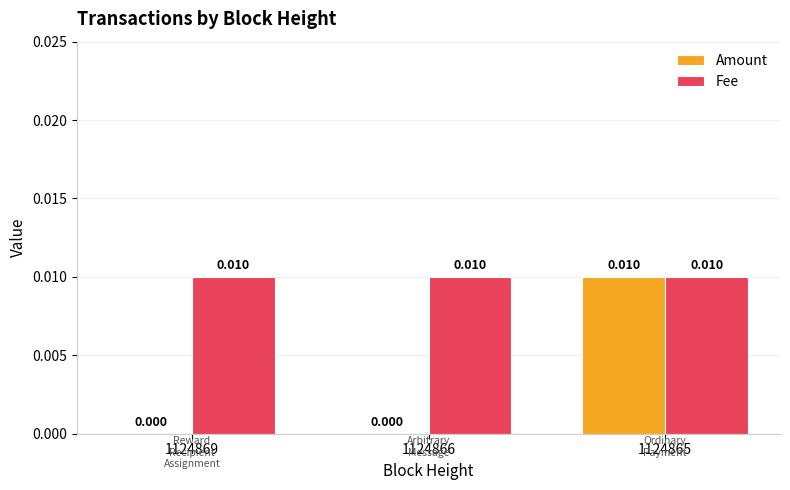

Between 1124866 and 1124865, which series saw the biggest shift?

Amount